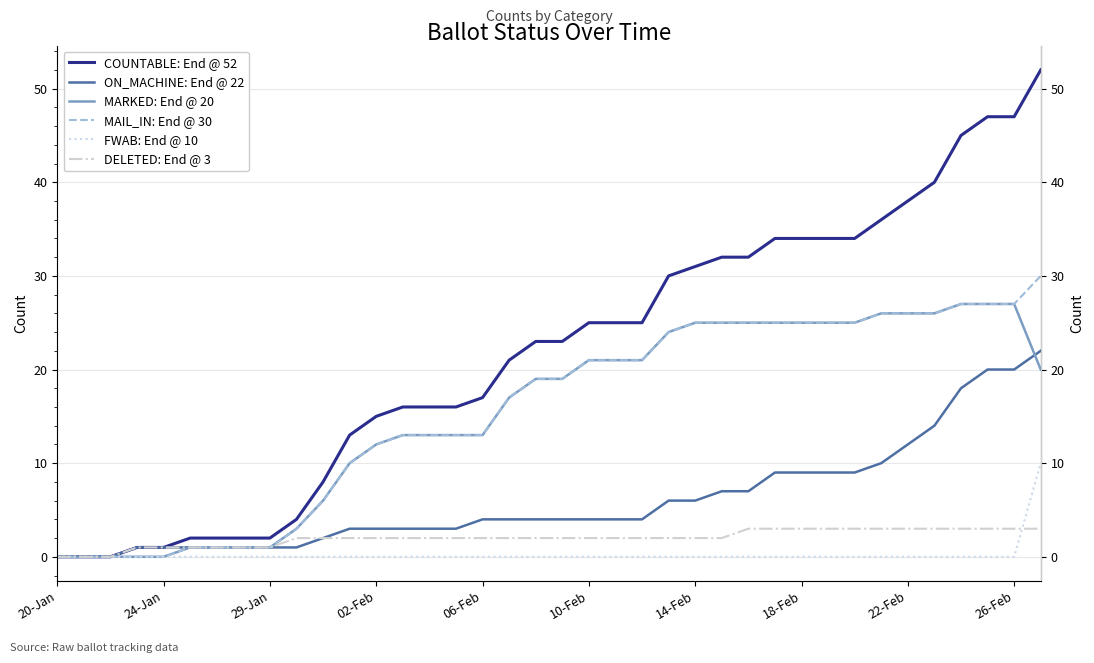

Does the chart have visible grid lines?

Yes